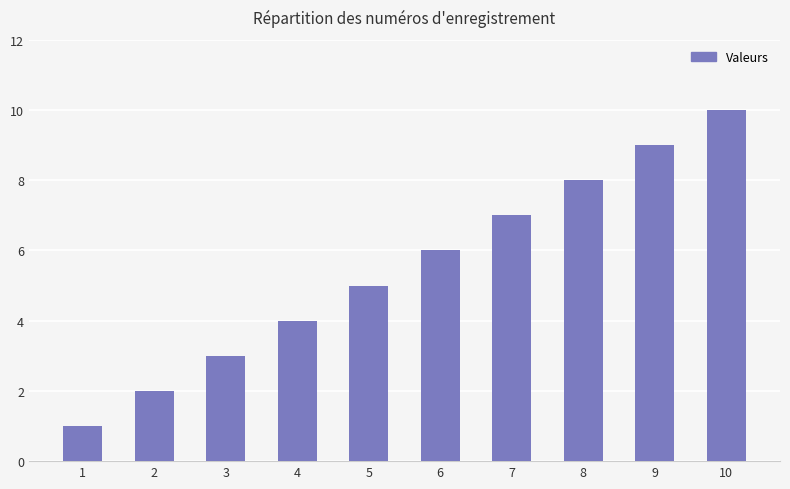

What is the difference between the values at 1 and 8?

7